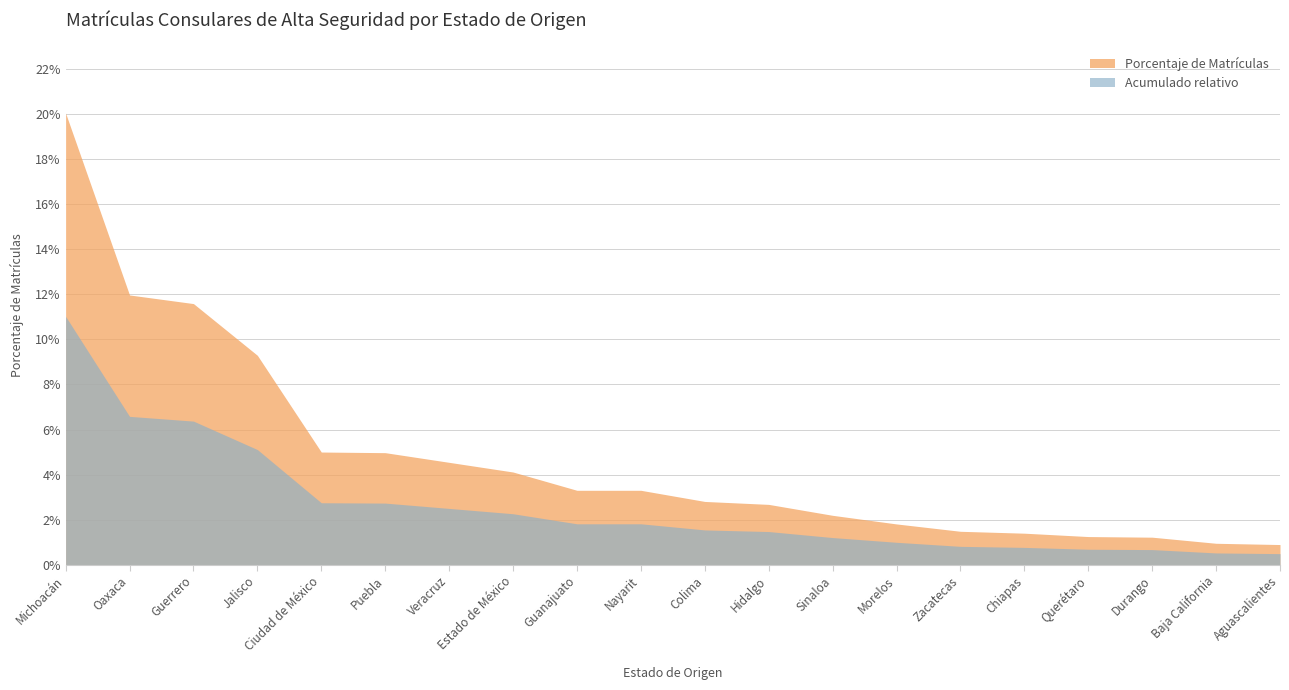

What is the label of the 18th point from the left?

Durango